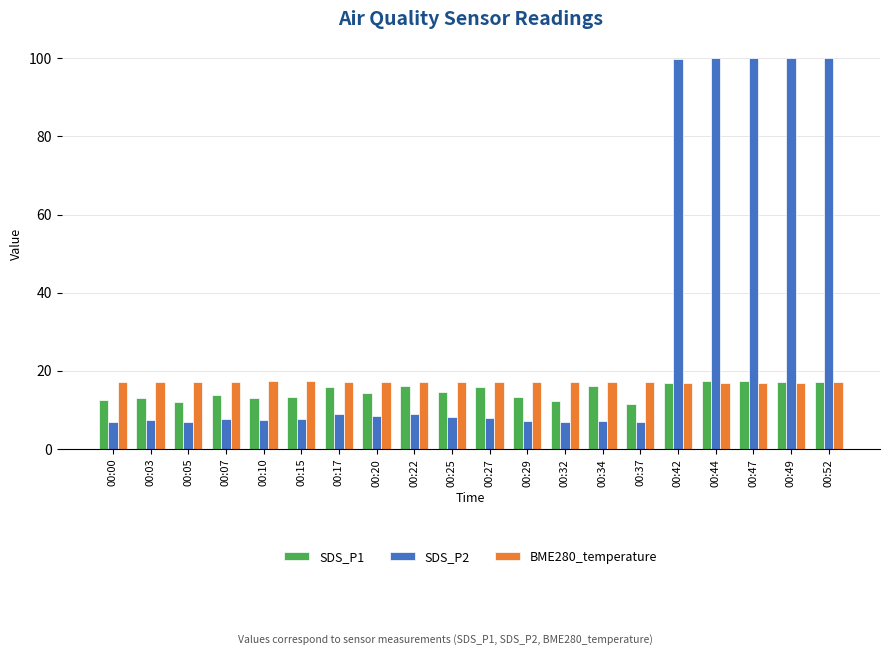

What is the value of the BME280_temperature bar at the 10th from the left?

17.2